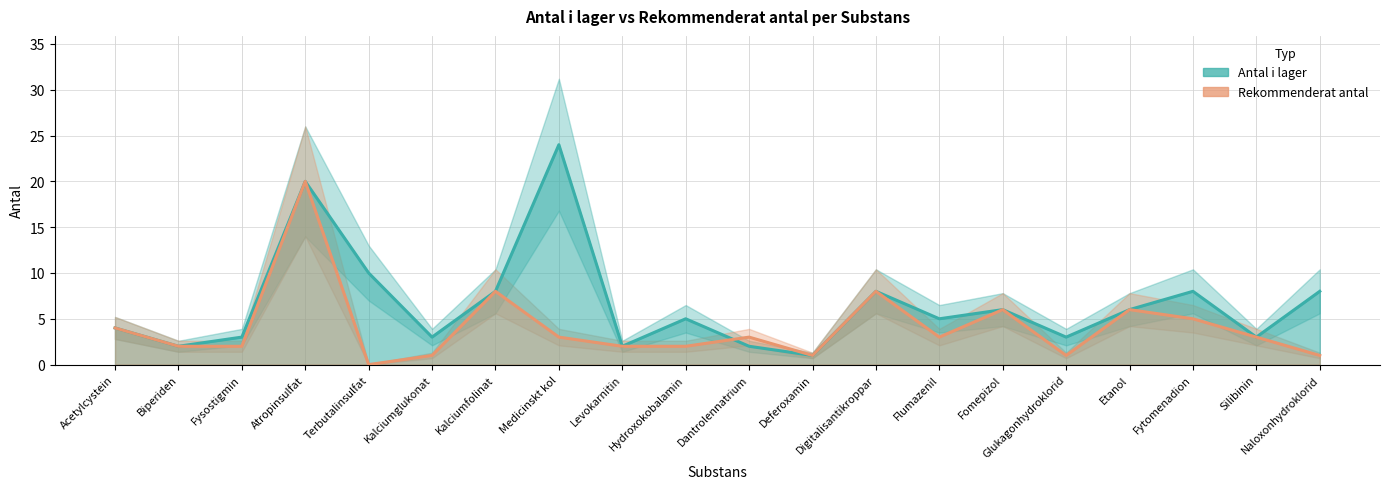

Rank the series at Hydroxokobalamin from lowest to highest value.

Rekommenderat antal, Antal i lager